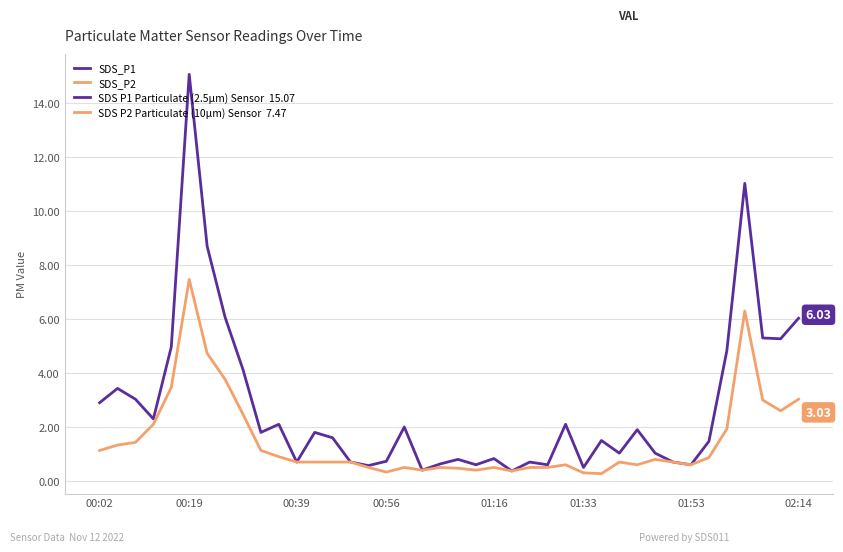

At which label does SDS_P1 first exceed 1?

00:02